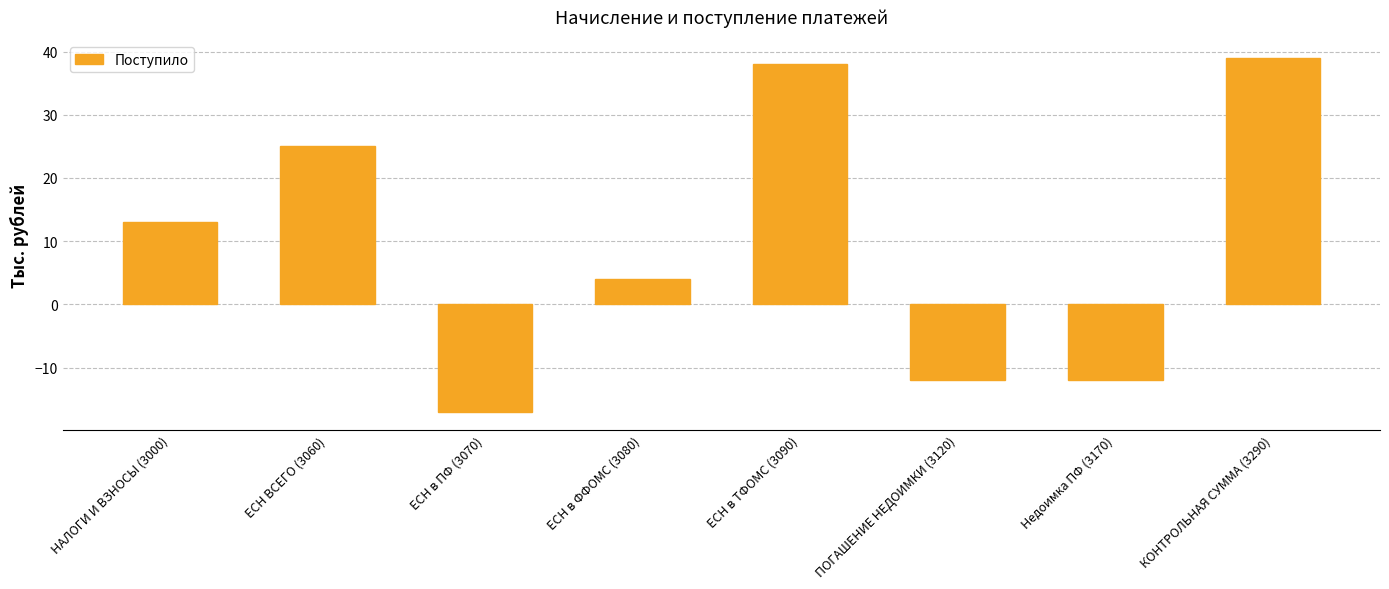

What is the label of the 2nd bar from the left?

ЕСН ВСЕГО (3060)